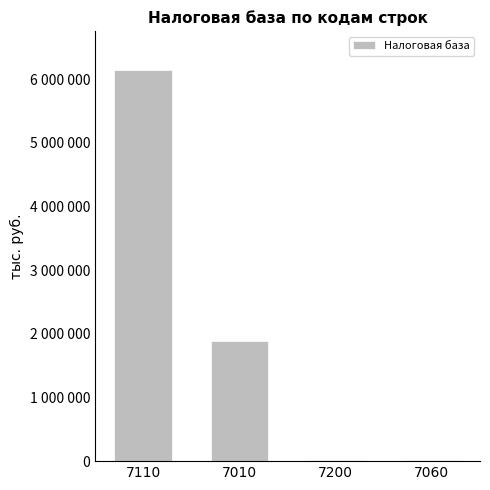

Reading left to right, list all the values displayed in this chart.

7110=6144417	7010=1881410	7200=20975	7060=12558